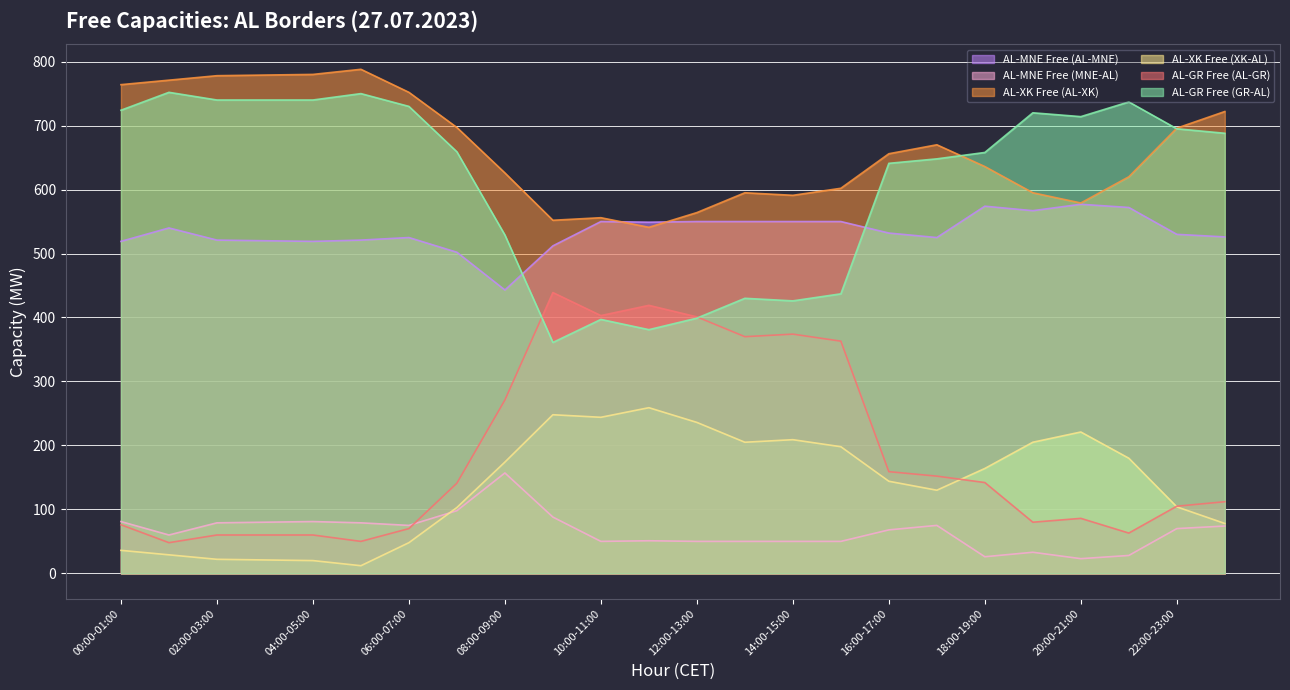

Reading left to right, list all the values displayed in this chart.

AL-MNE Free (AL-MNE): 519	540	521	520	519	521	525	502	443	512	550	549	550	550	550	550	532	525	574	567	577	572	530	526
AL-MNE Free (MNE-AL): 81	60	79	80	81	79	75	98	157	88	50	51	50	50	50	50	68	75	26	33	23	28	70	74
AL-XK Free (AL-XK): 764	771	778	779	780	788	752	697	626	552	556	541	564	595	591	602	656	670	636	595	579	620	696	722
AL-XK Free (XK-AL): 36	29	22	21	20	12	48	103	174	248	244	259	236	205	209	198	144	130	164	205	221	180	104	78
AL-GR Free (AL-GR): 76	48	60	60	60	50	70	141	271	439	403	419	401	370	374	363	159	152	142	80	86	63	105	112
AL-GR Free (GR-AL): 724	752	740	740	740	750	730	659	529	361	397	381	399	430	426	437	641	648	658	720	714	737	695	688